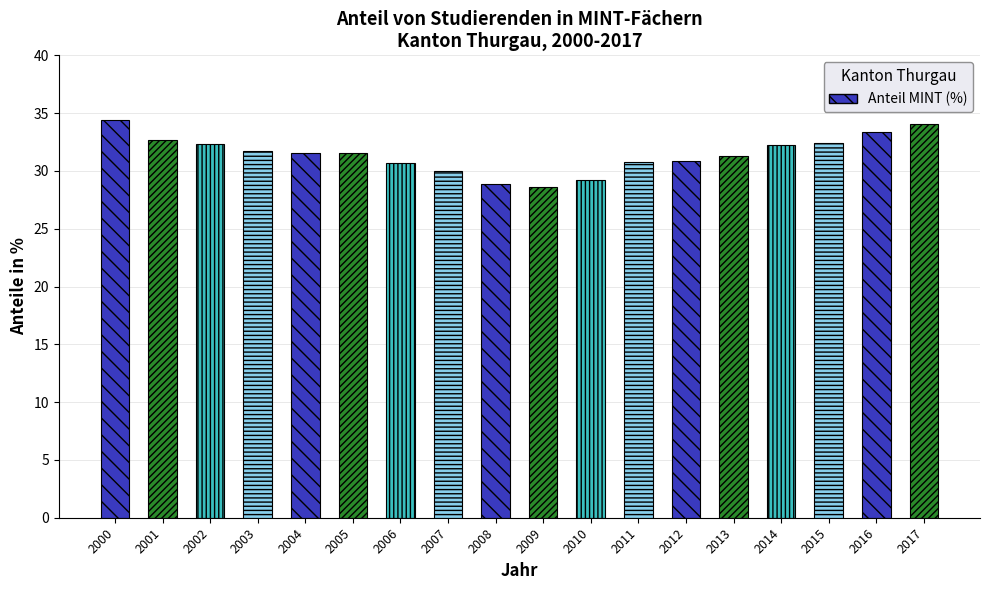

Which label corresponds to the largest value in the chart?

2000